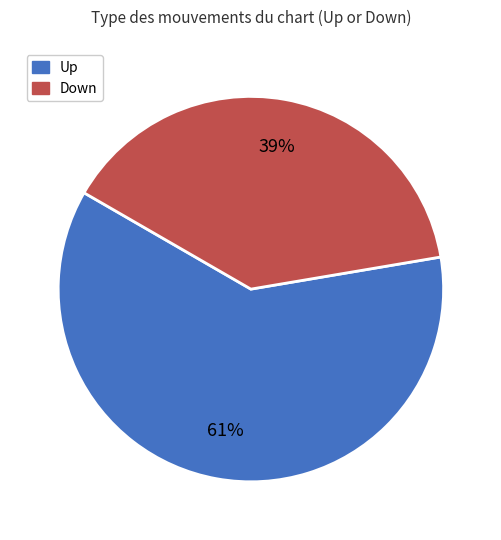

To the nearest percent, what is the average slice percentage?

50%